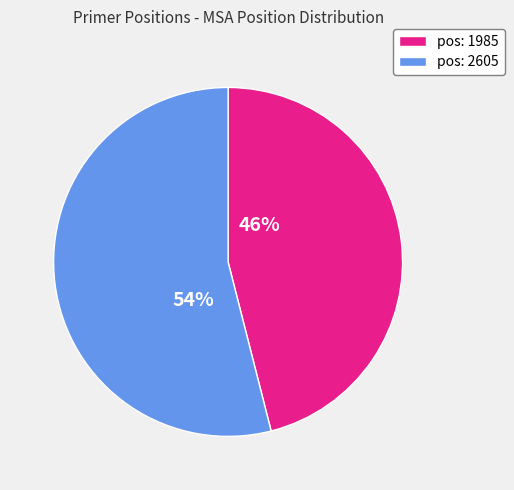

Is the sum of pos: 2605 and pos: 1985 greater than half?

Yes